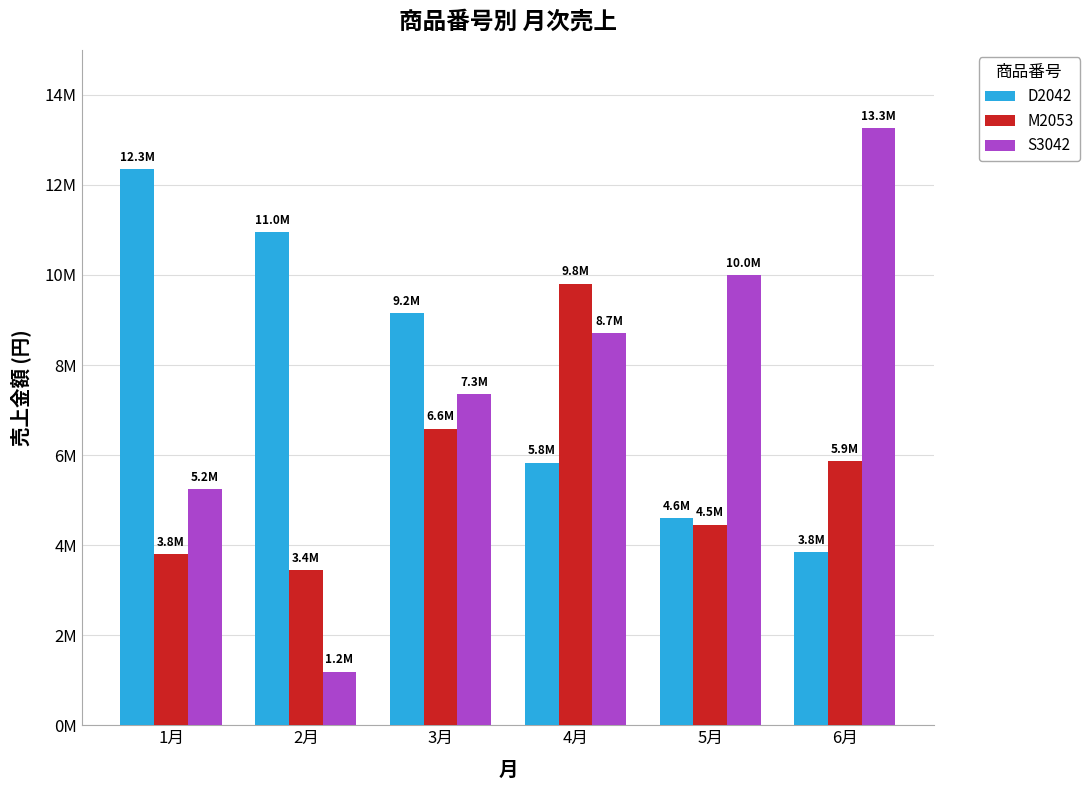

What is the spread (max minus min) of values at 5月?

5548000